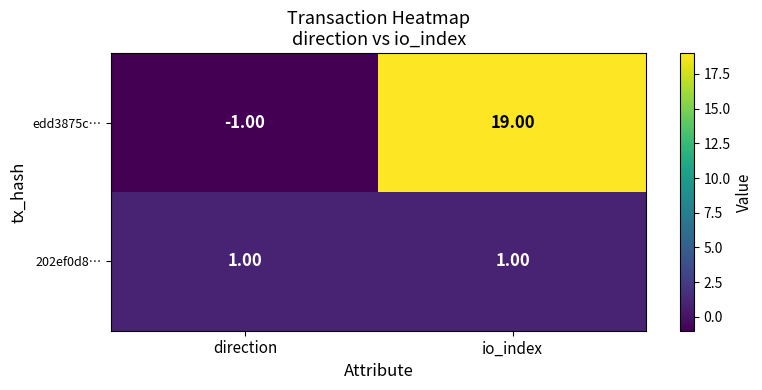

Which category has the lowest value across all series?

direction